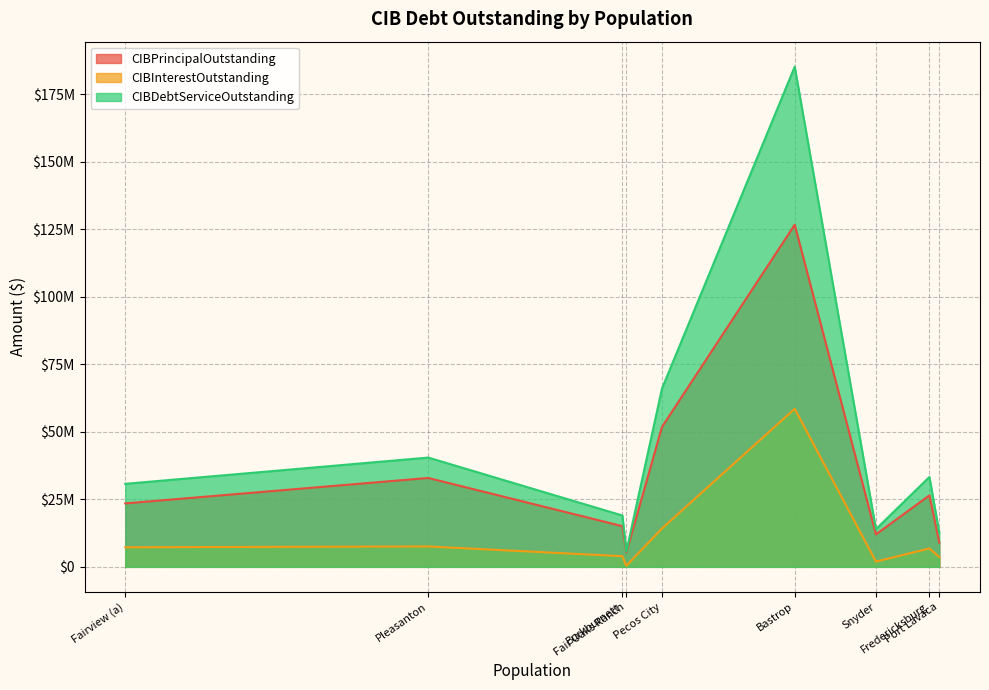

At which label does CIBInterestOutstanding reach its peak?

Bastrop